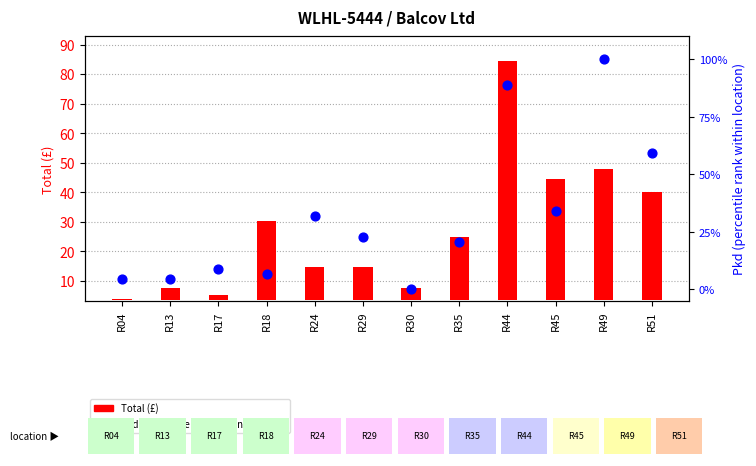

Is the value of Total at R30 greater than the value of Pkd (pct rank) at R30?

Yes